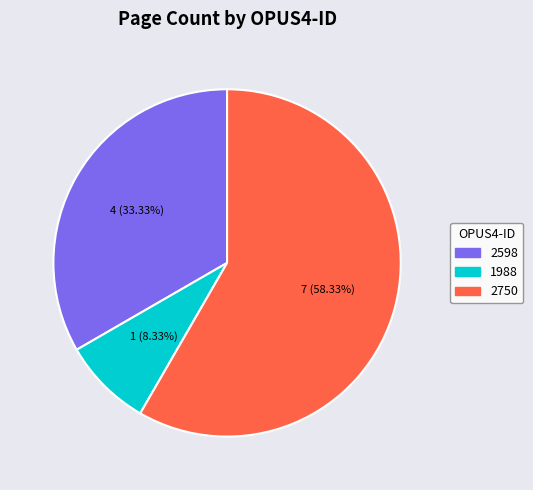

To the nearest percent, what portion does 1988 represent?

8%